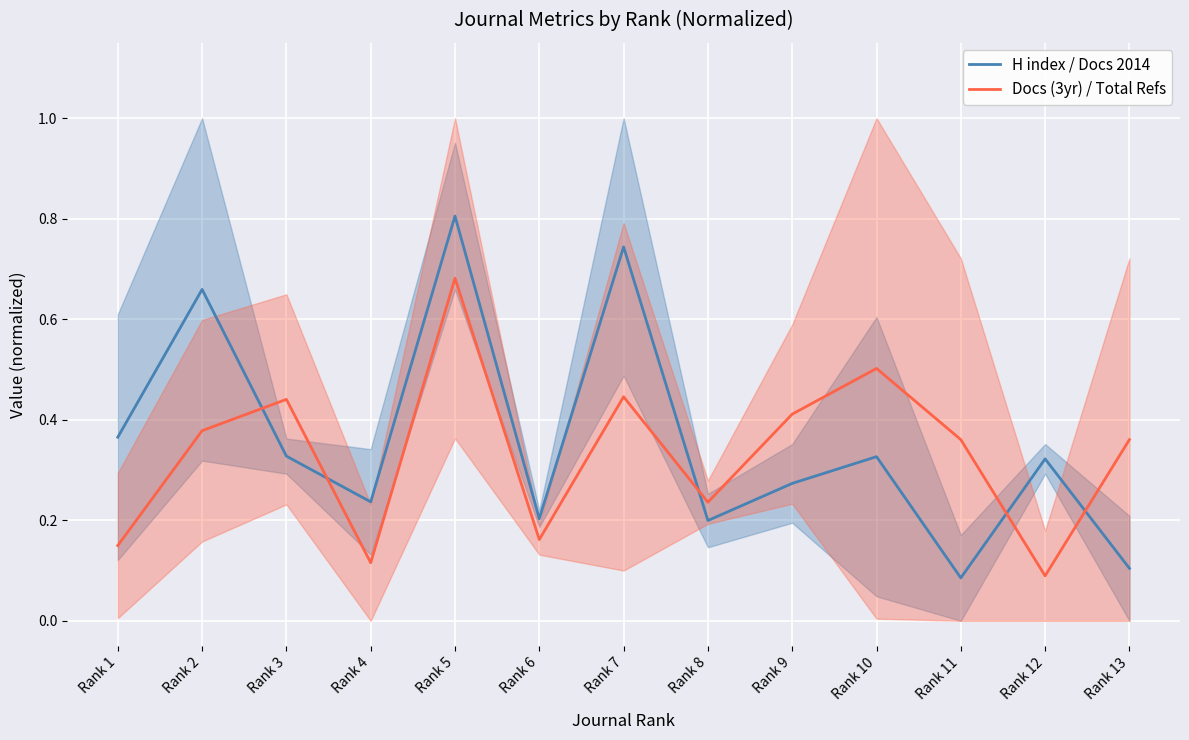

The value of Docs (3yr) / Total Refs at Rank 12 is 0.0. True or false?

False